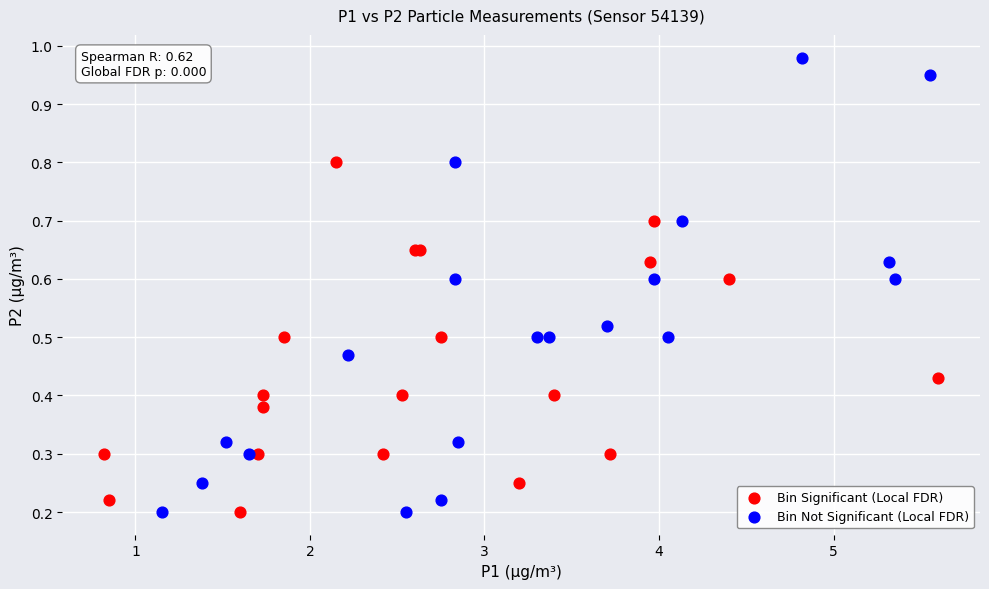

Which series contains the highest Y value?

Bin Not Significant (Local FDR)